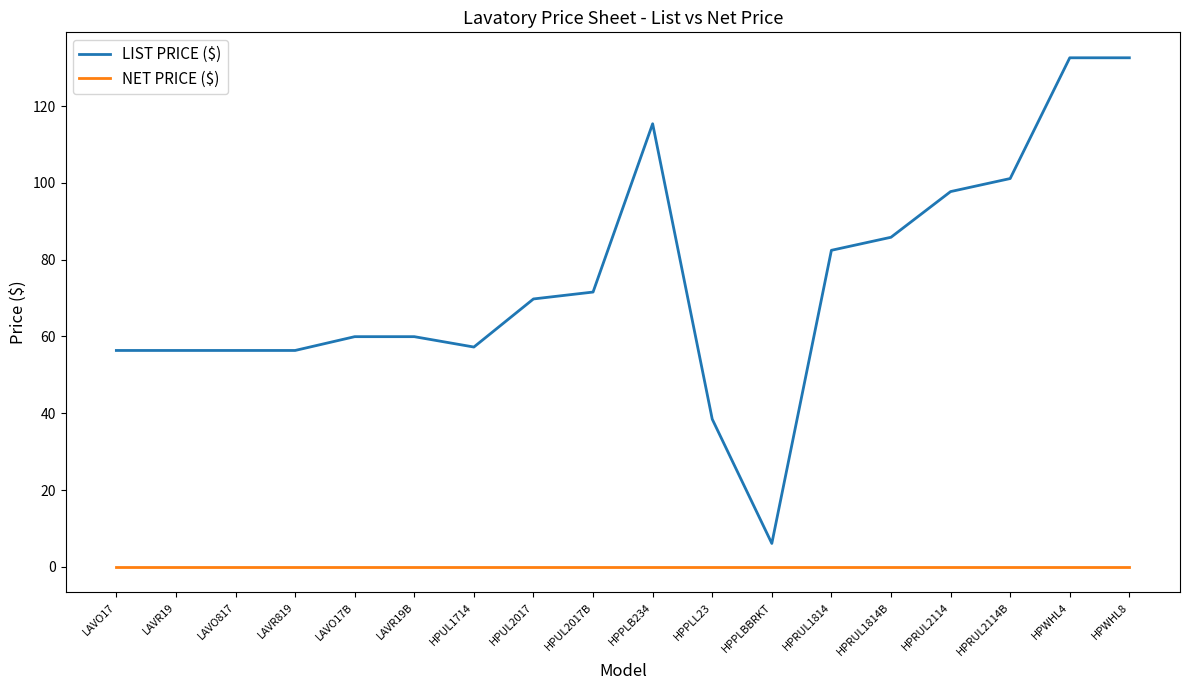

What are all the series names shown in the legend?

LIST PRICE ($), NET PRICE ($)